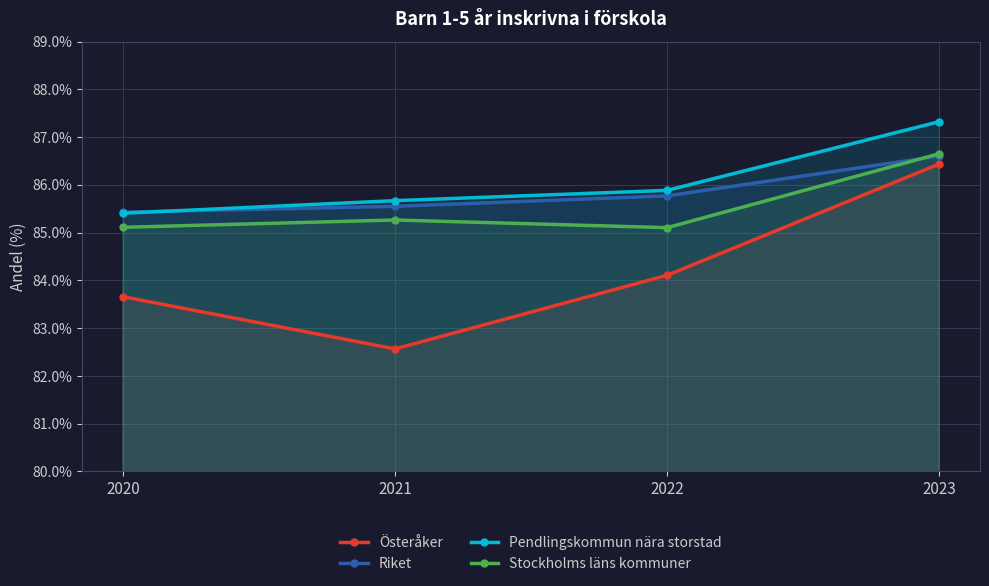

What are all the series names shown in the legend?

Österåker, Riket, Pendlingskommun nära storstad, Stockholms läns kommuner